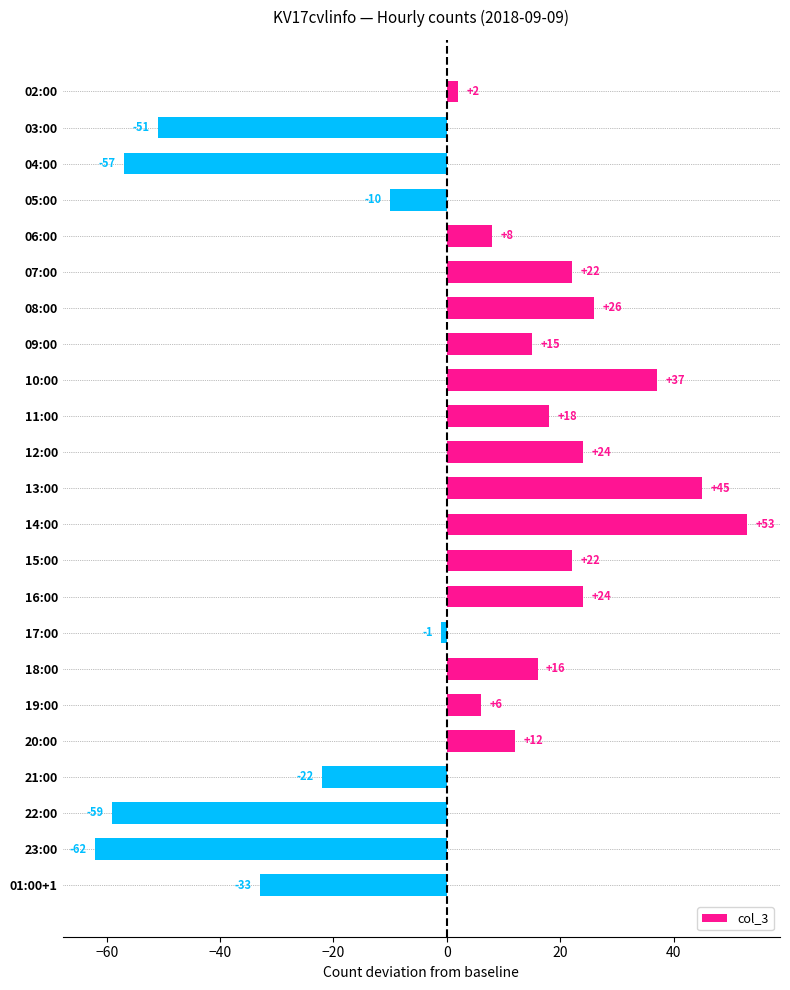

What position from the bottom is 02:00?

23